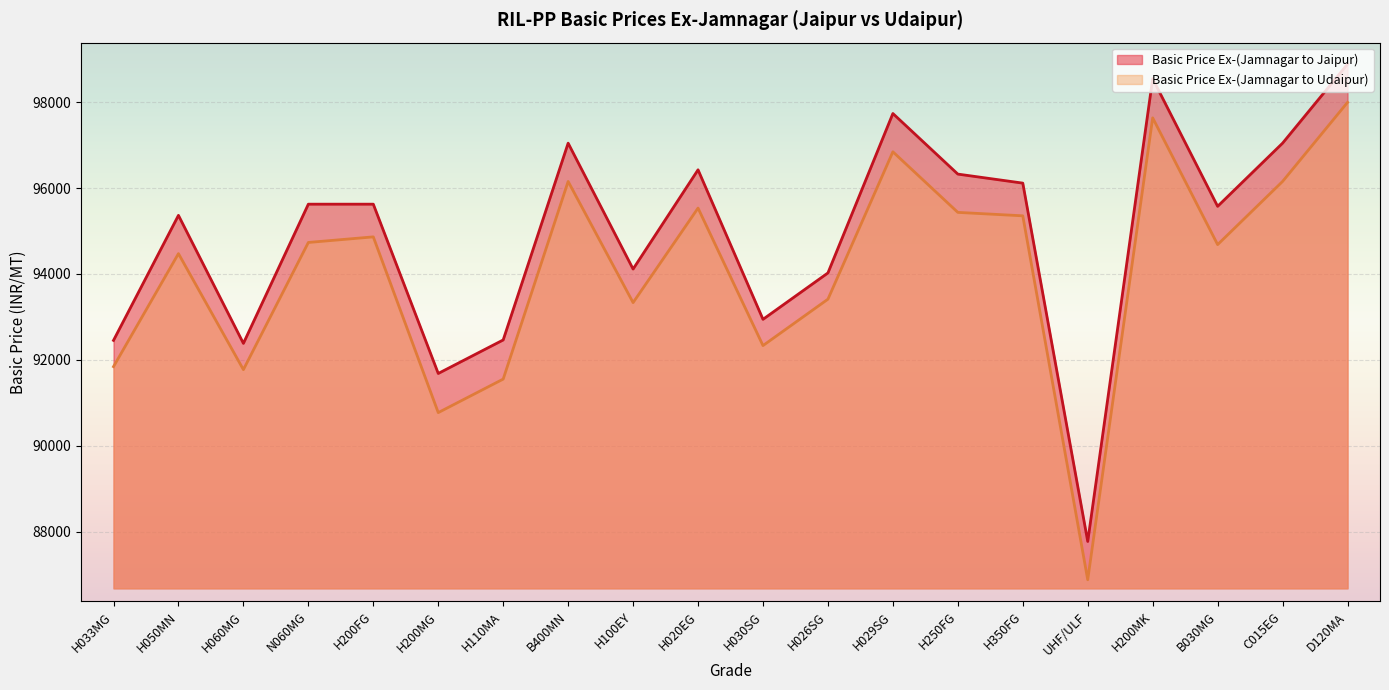

What is the average value of the Basic Price Ex-(Jamnagar to Jaipur) series?

94907